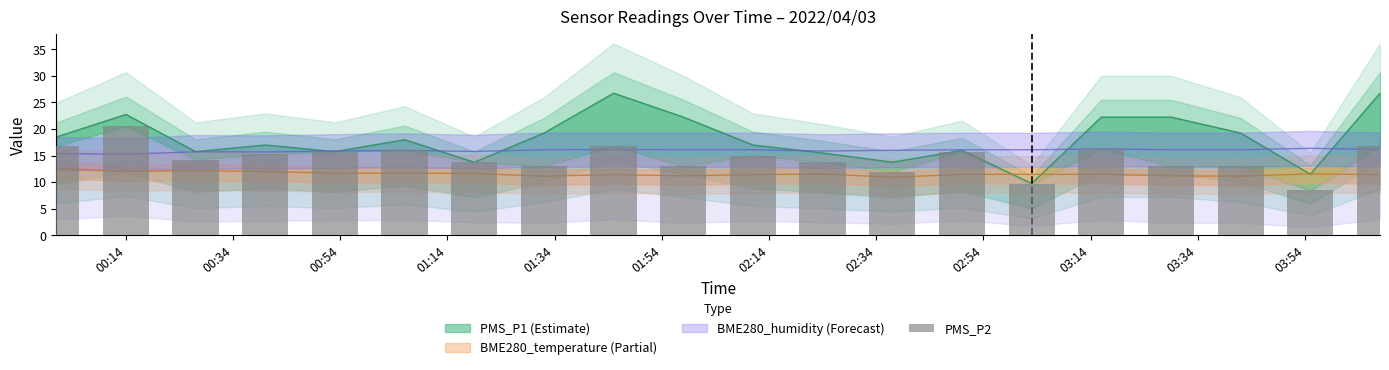

What is the minimum value shown in the chart?

8.5